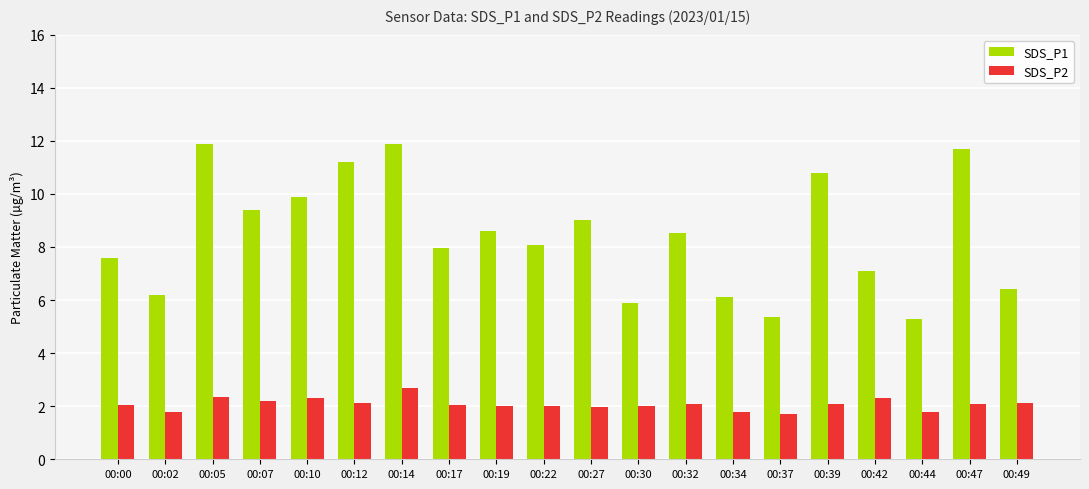

How many data points does each series have?

20